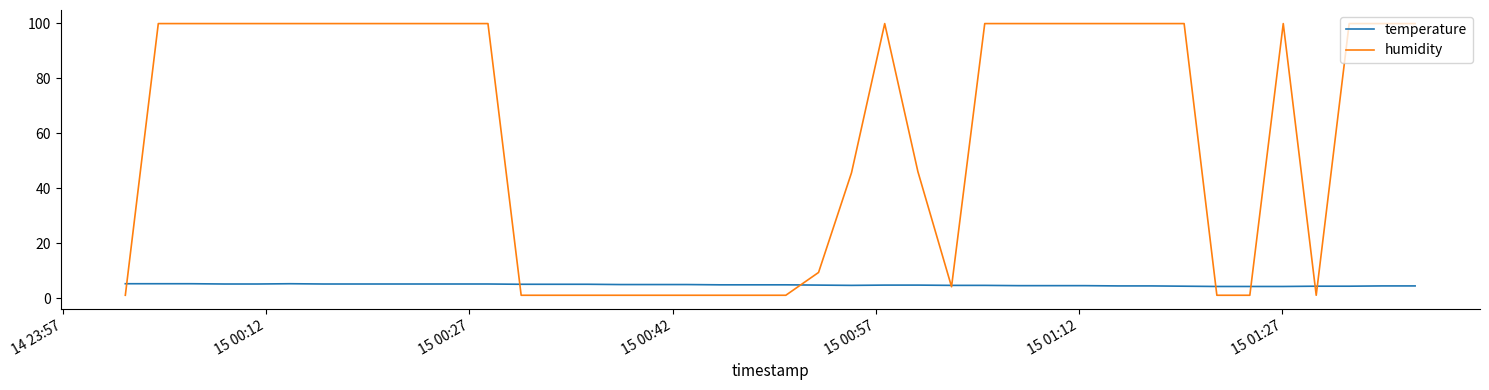

Which series has the largest range (max minus min)?

humidity